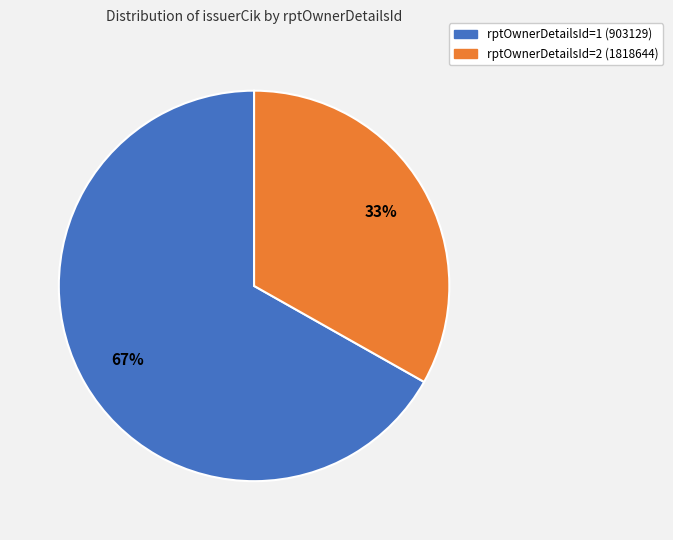

To the nearest percent, what is the average slice percentage?

50%